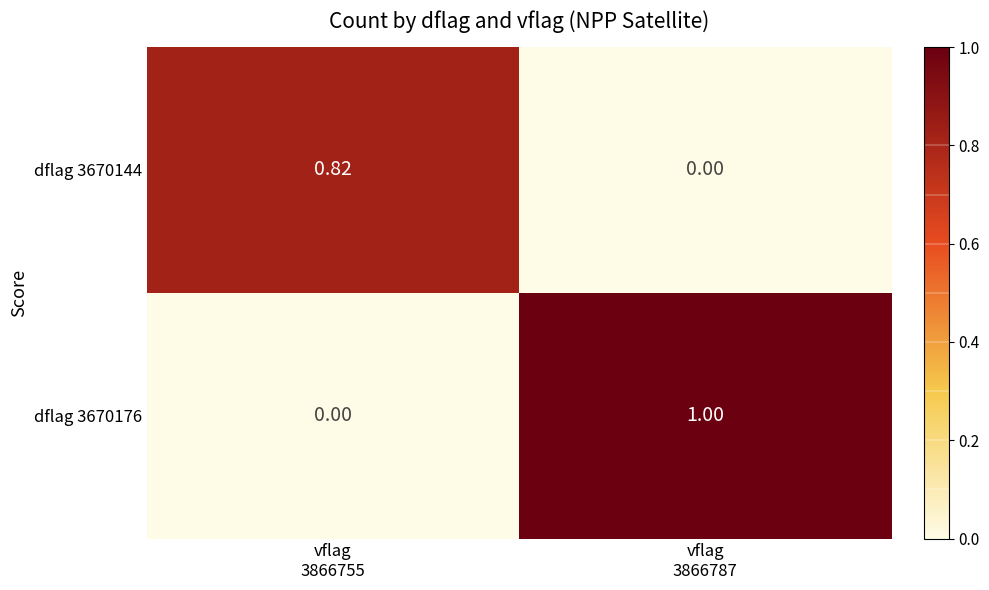

What is the total value across all series at vflag
3866755?

0.8